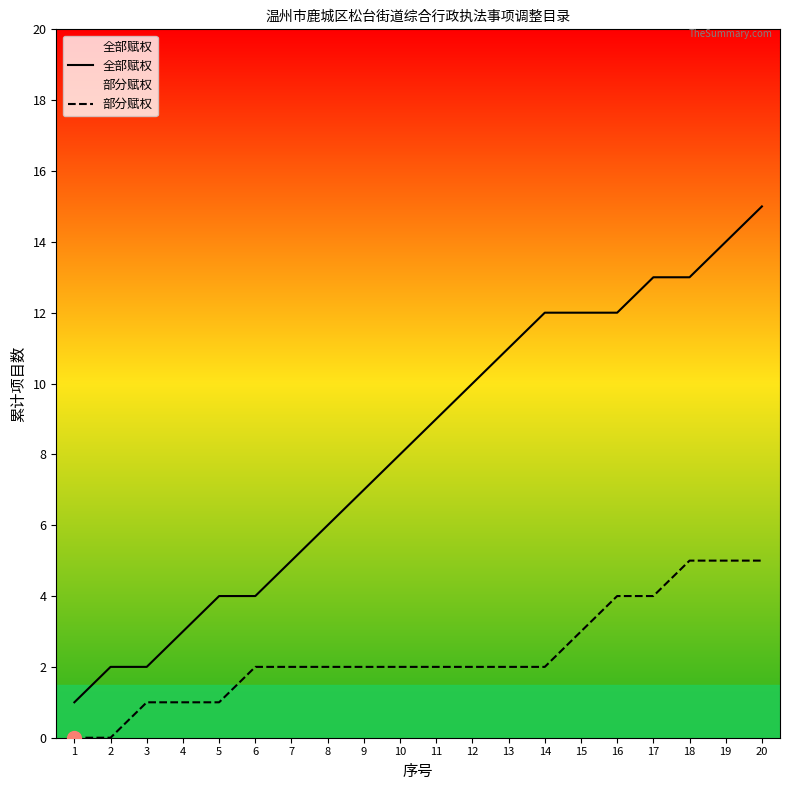

What is the difference between the highest and lowest values at 2?

2